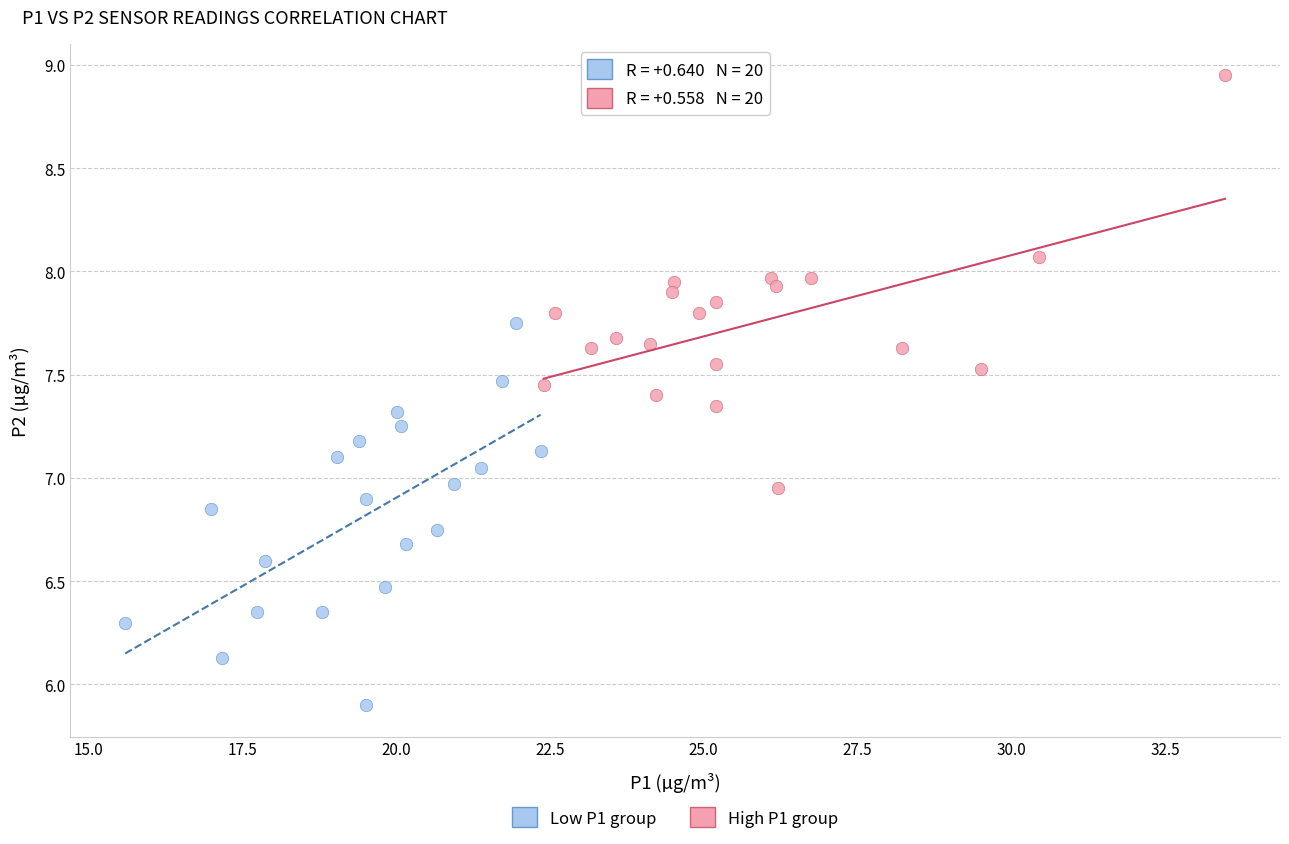

Which series has the largest Y range (max minus min)?

High P1 group